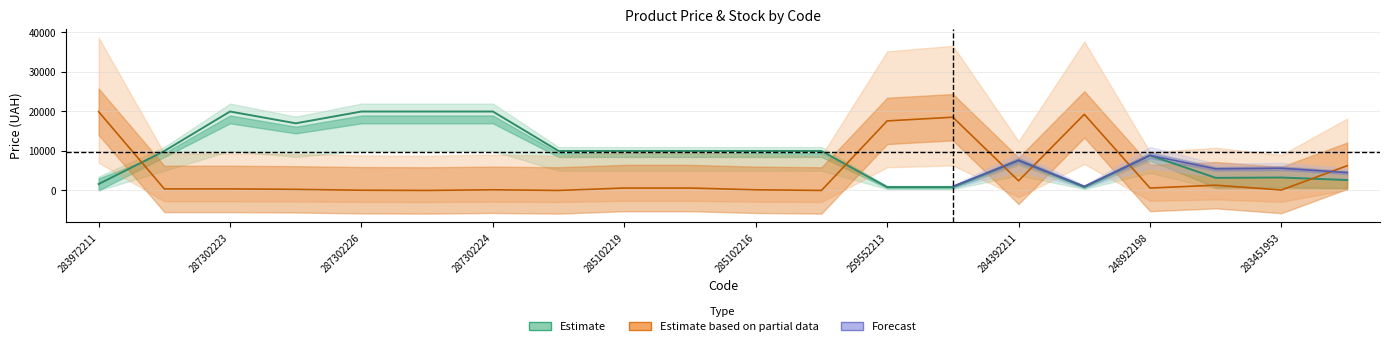

What is the spread (max minus min) of values at 283481953?

1859.1